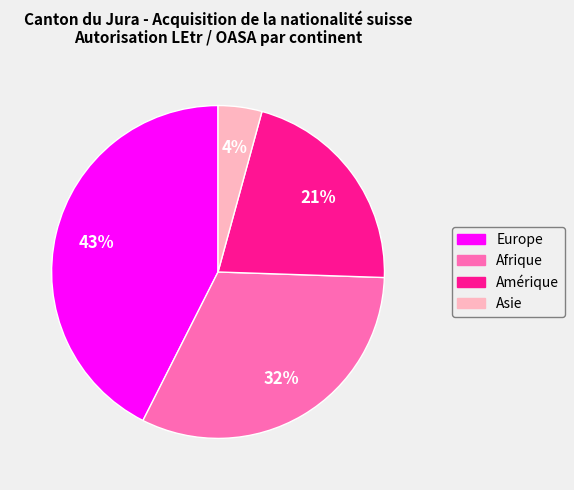

Does Asie represent more than half of the total?

No